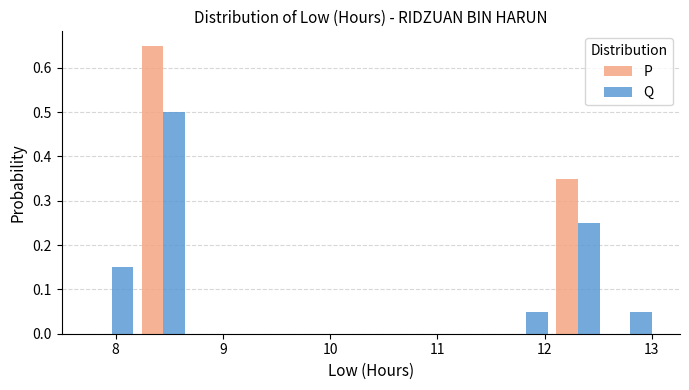

In the P series, which range on the x-axis has the tallest bar?

8.2 to 8.7